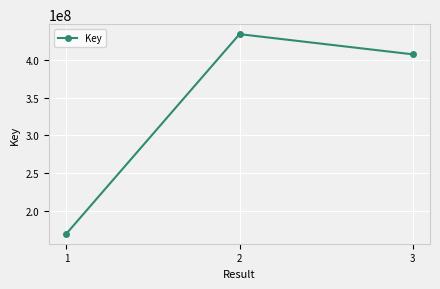

What is the difference between the second highest and minimum values?

238428743